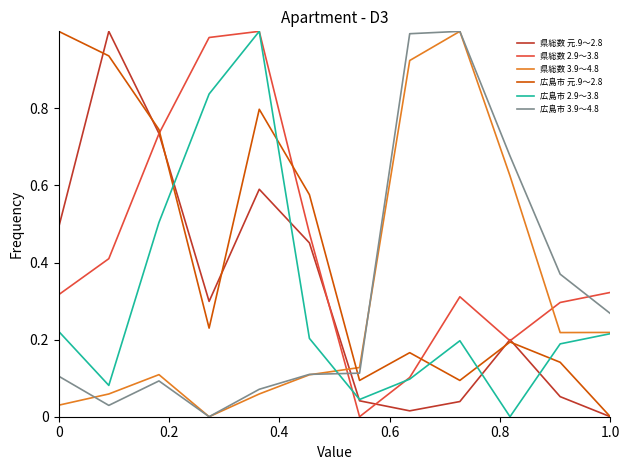

How many intersections are there between 広島市 2.9～3.8 and 広島市 3.9～4.8?

1